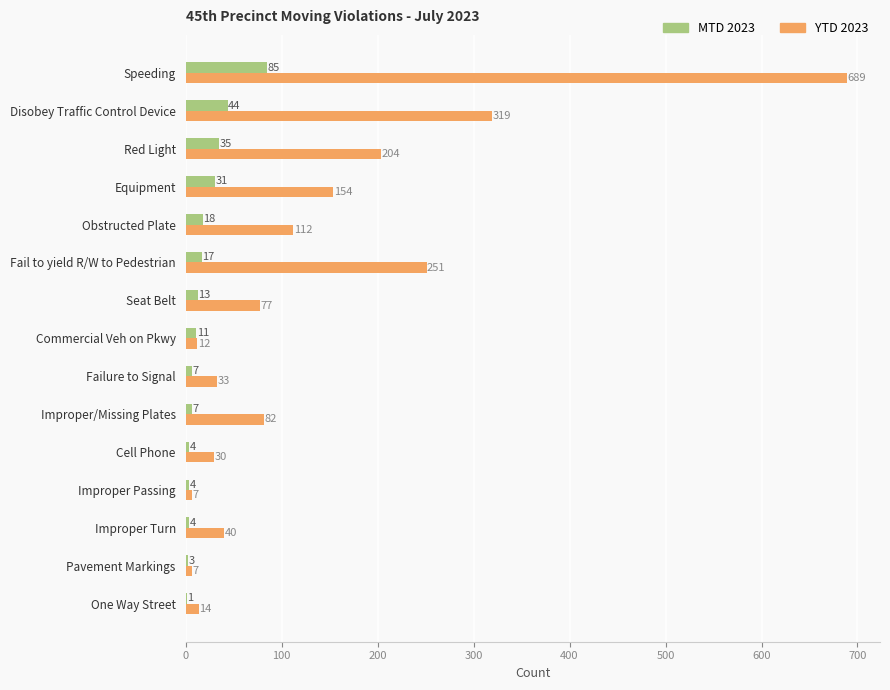

At which category is the sum across all series the highest?

Speeding